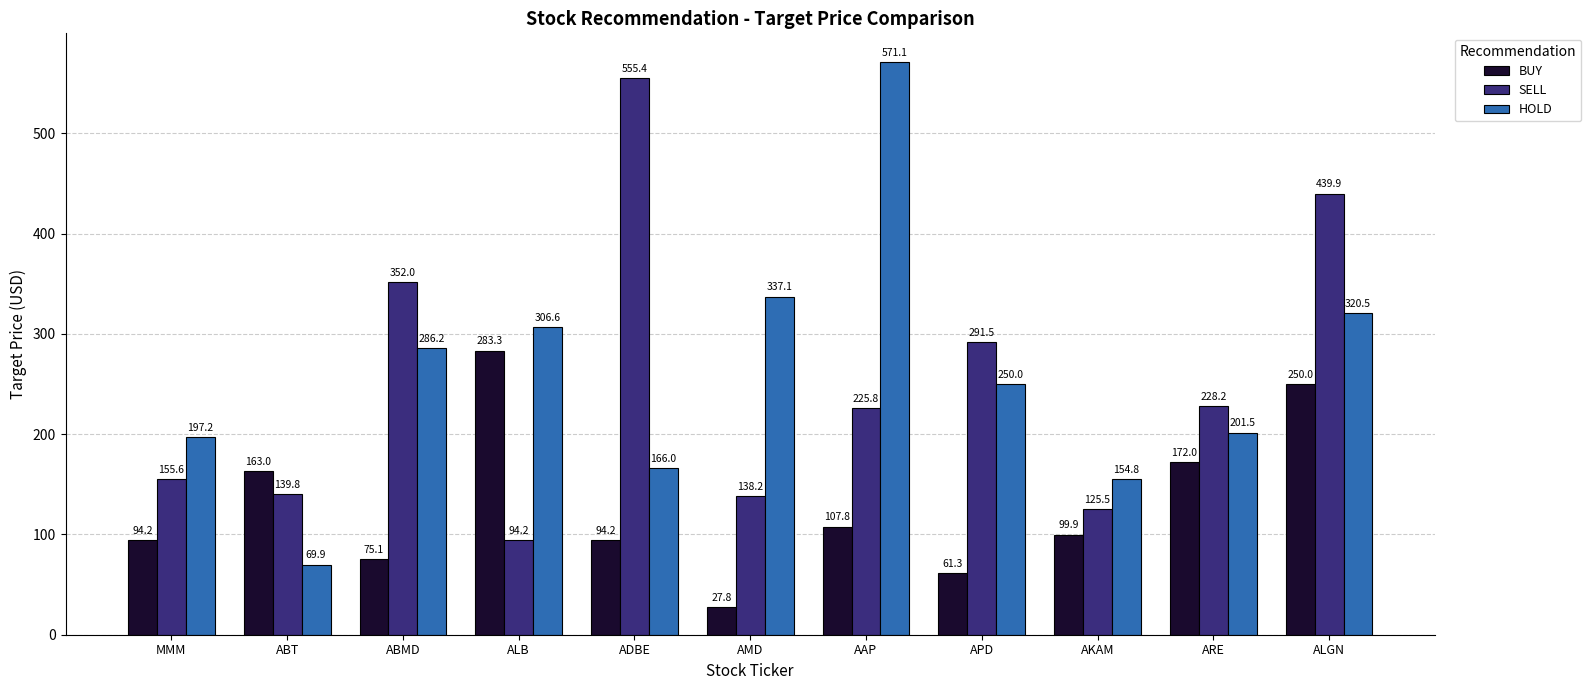

At which label is SELL closest to 324?

ABMD